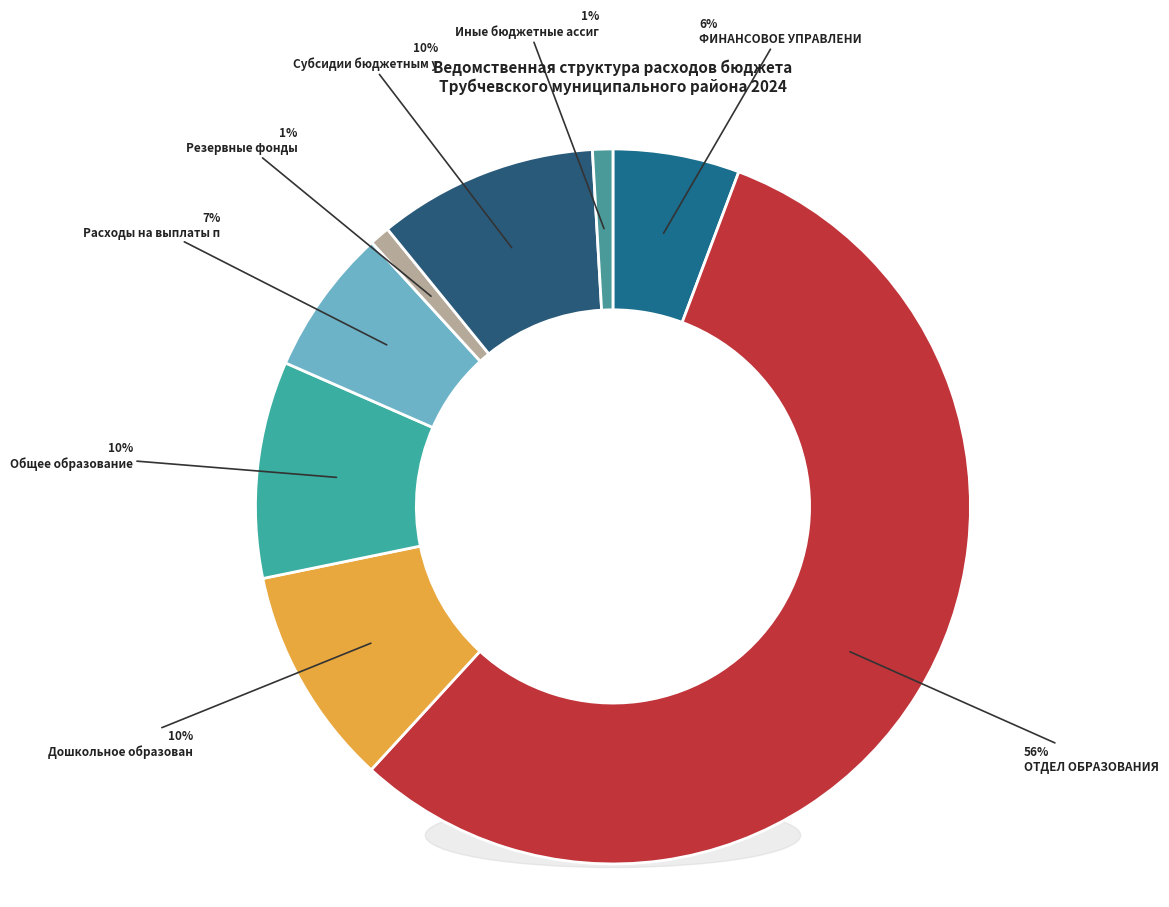

To the nearest percent, what is the difference between the largest and smallest slice percentages?

55%